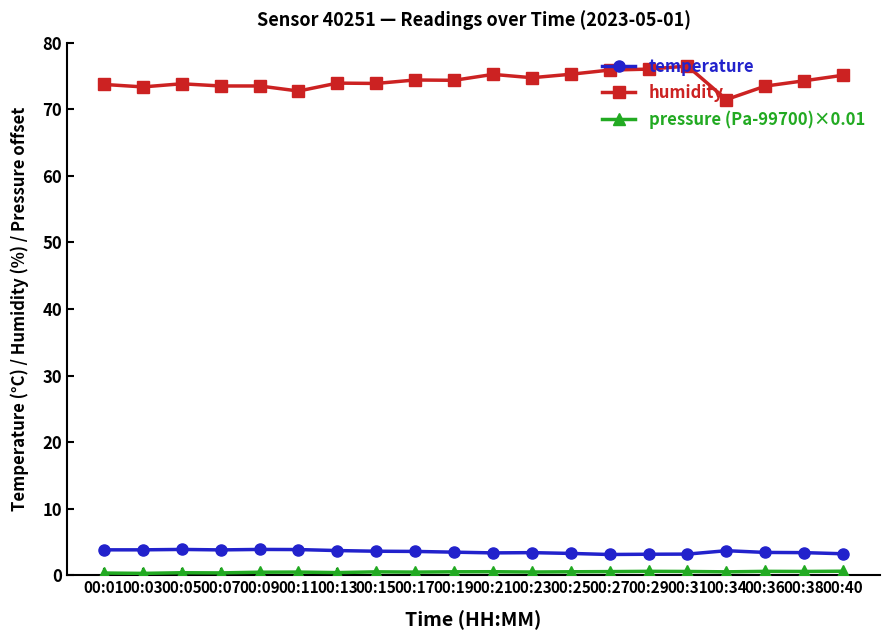

What is the difference between the maximum and minimum values in the humidity series?

5.0